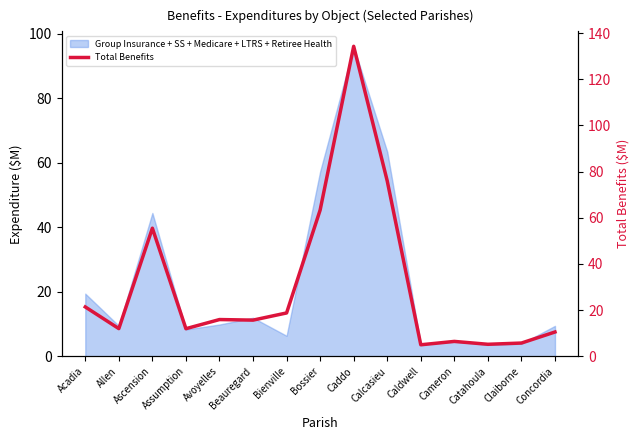

How many points are higher than both their immediate neighbors (excluding endpoints)?

4